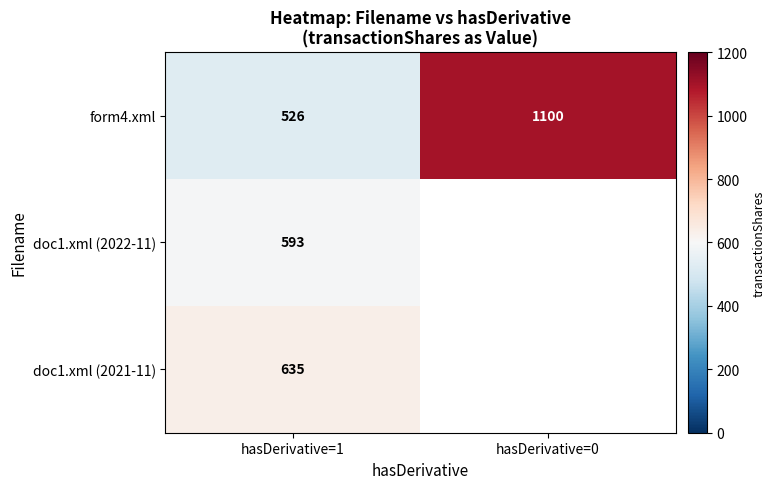

Rank the categories by form4.xml value from highest to lowest.

hasDerivative=0, hasDerivative=1